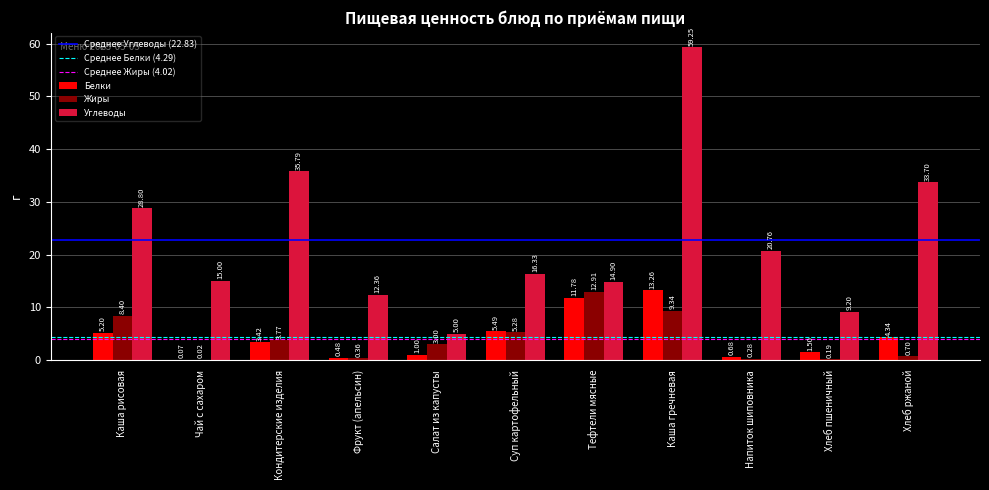

How many data points in Углеводы are above 16?

6